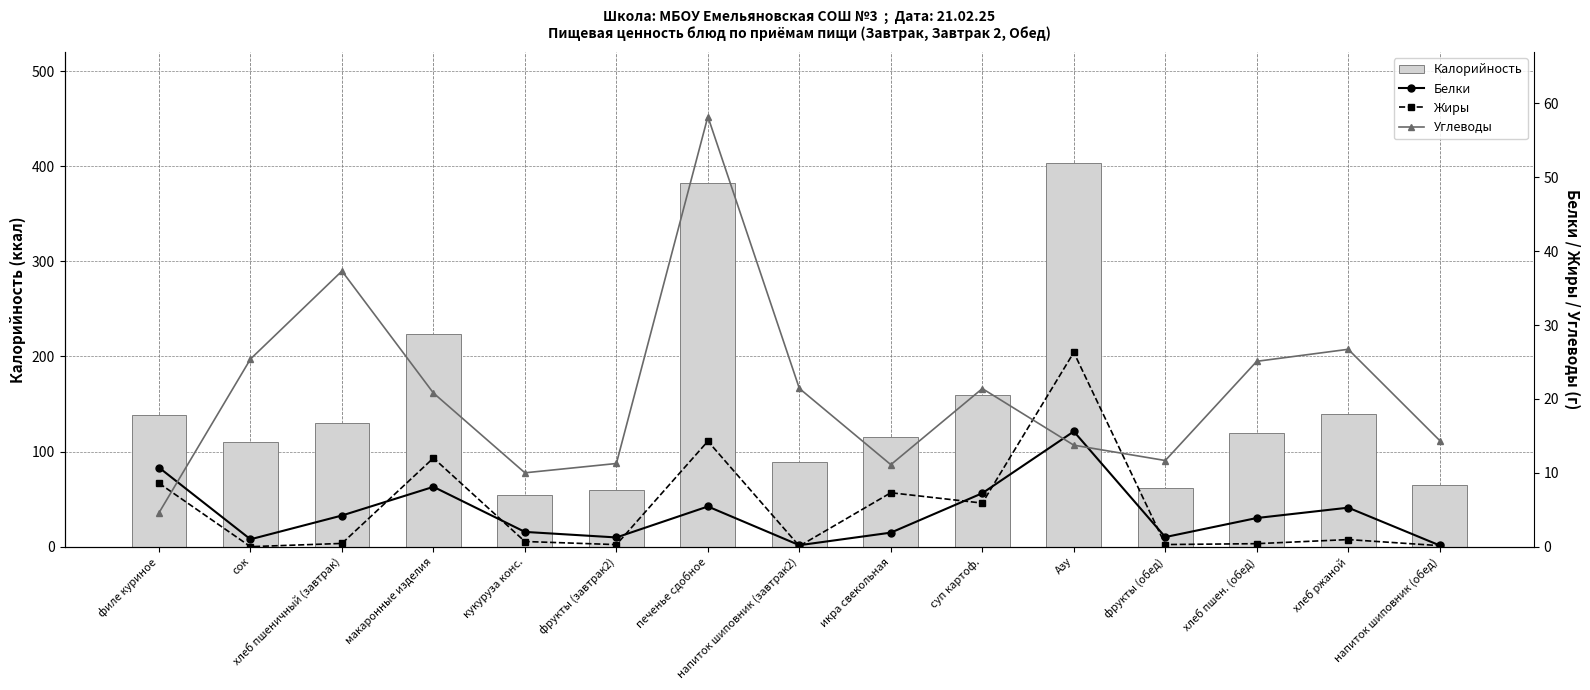

Which has a higher value, фрукты (завтрак2) or напиток шиповник (обед)?

напиток шиповник (обед)